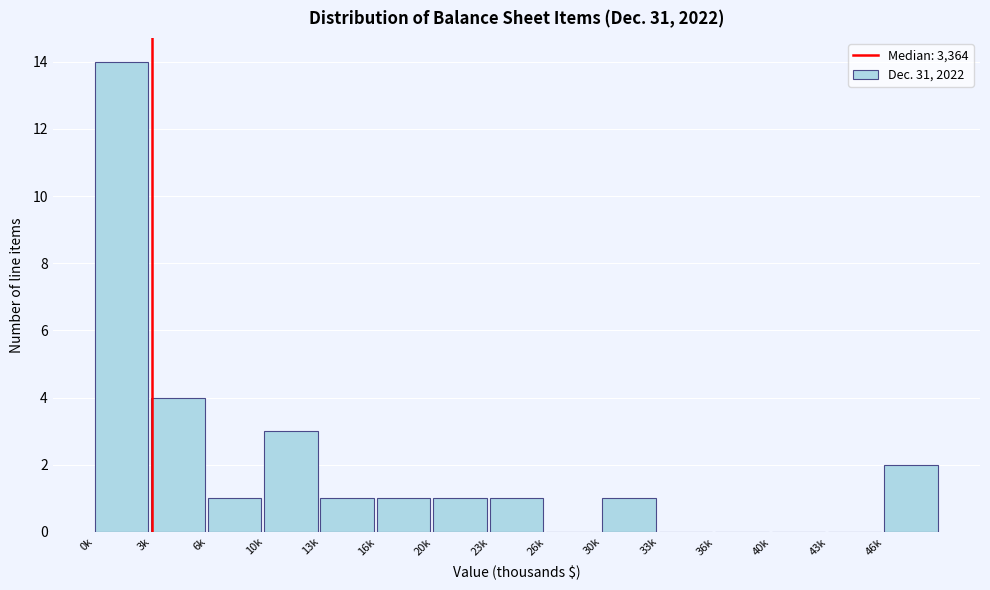

Reading right to left, extract all data points from this chart.

46k=2	43k=0	40k=0	36k=0	33k=0	30k=1	26k=0	23k=1	20k=1	16k=1	13k=1	10k=3	6k=1	3k=4	0k=14